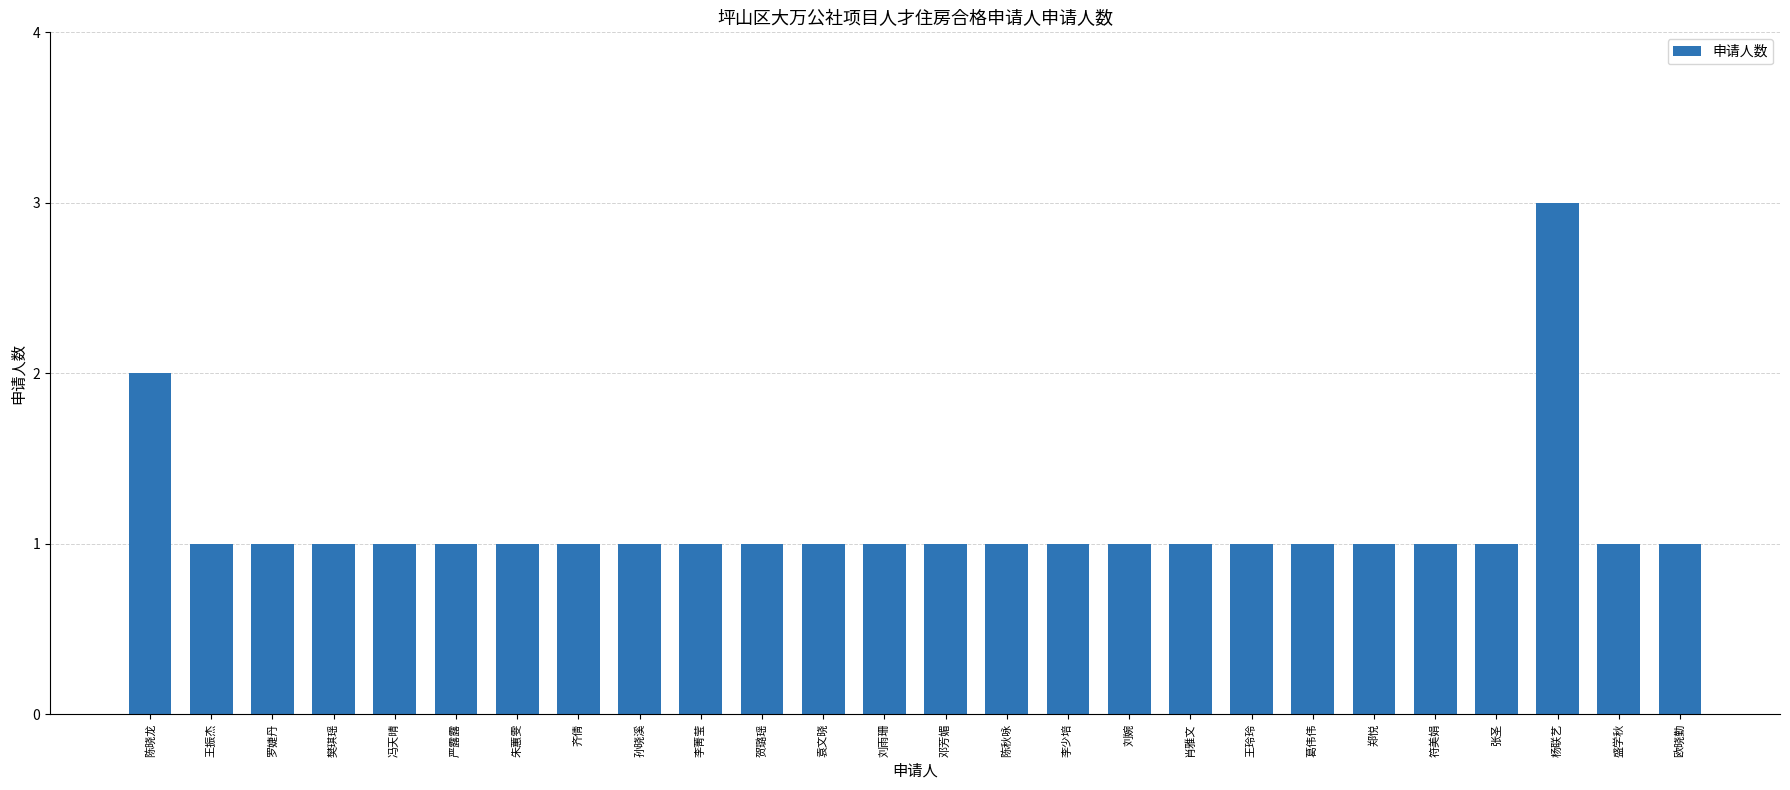

At which label is the value closest to 2?

陈晓龙